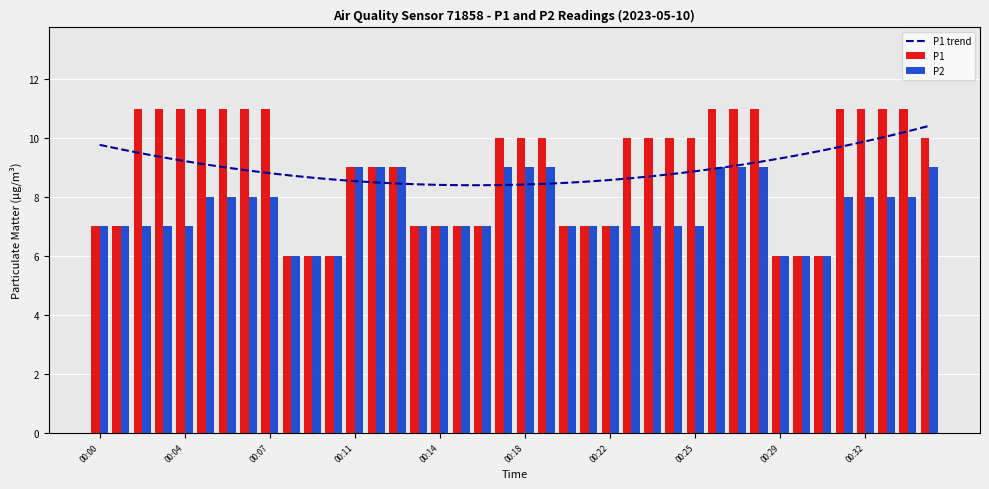

The value of P2 at 00:04 is 3. True or false?

False